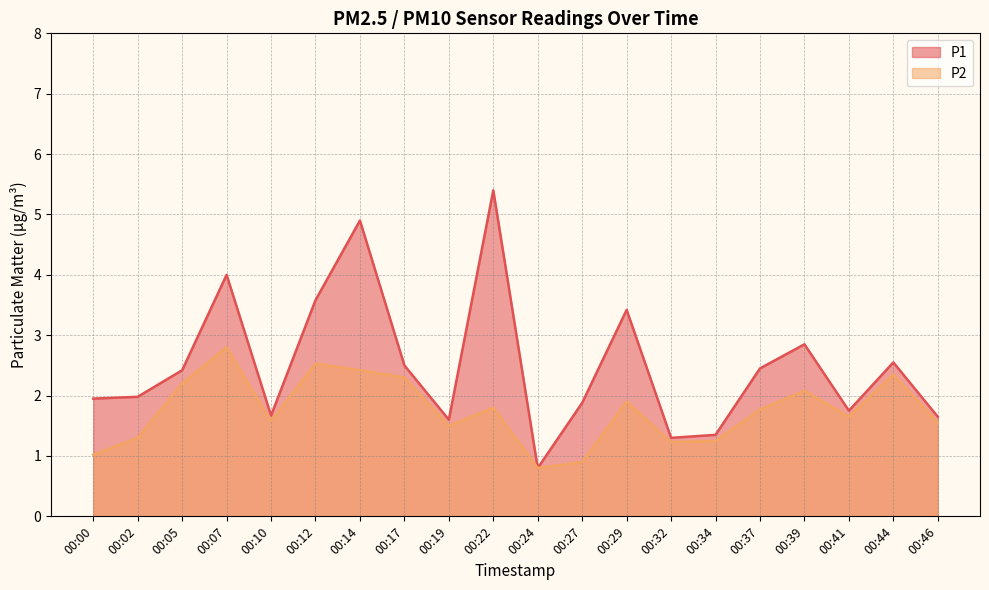

Which series has the widest spread of values?

P1